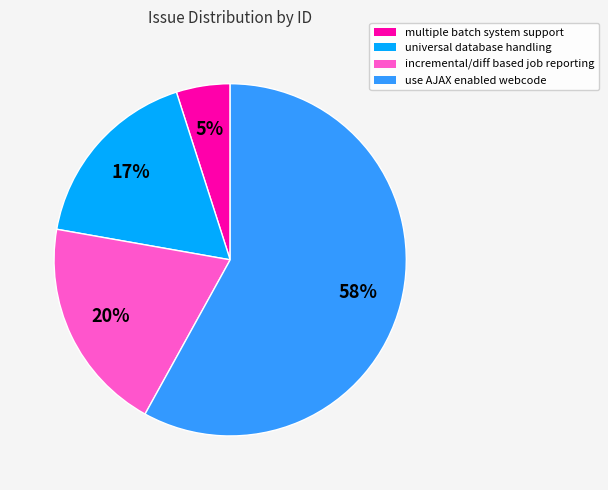

What percentage is the incremental/diff based job reporting slice, to the nearest percent?

20%